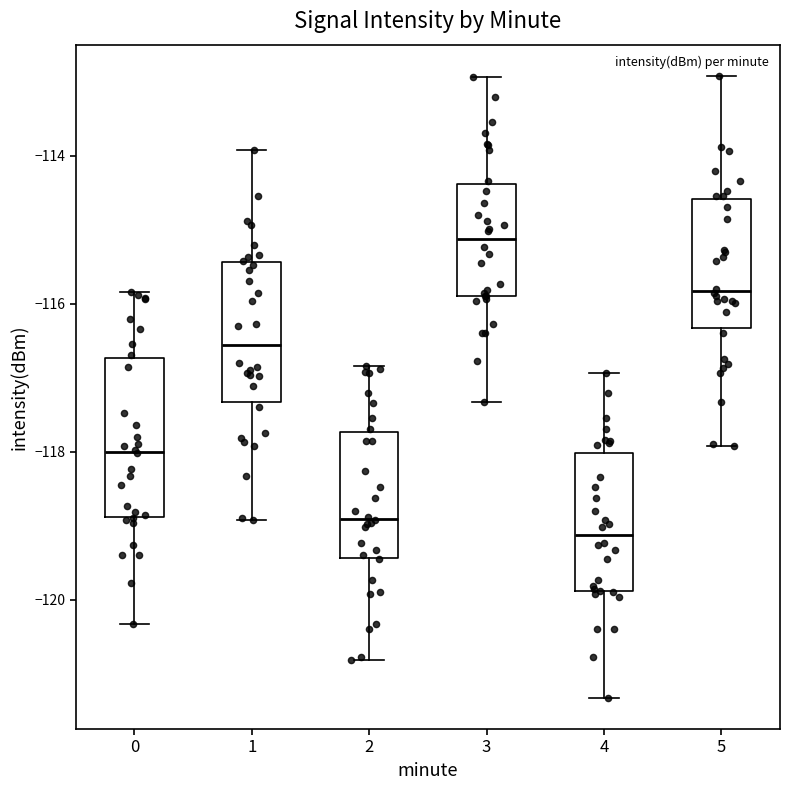

Which box has the highest median line?

3